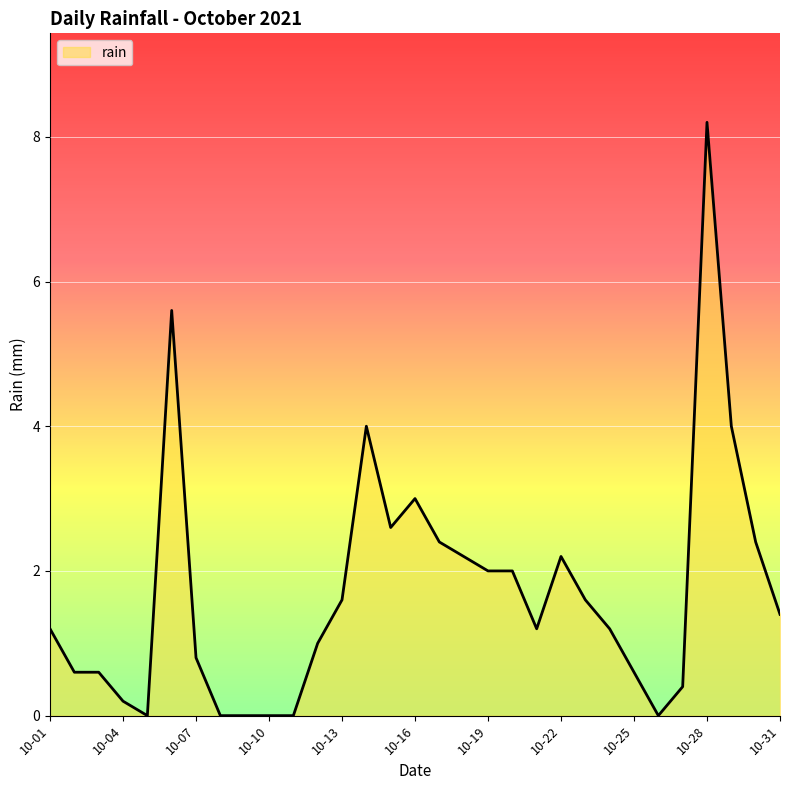

What is the difference between the maximum and minimum values?

8.2